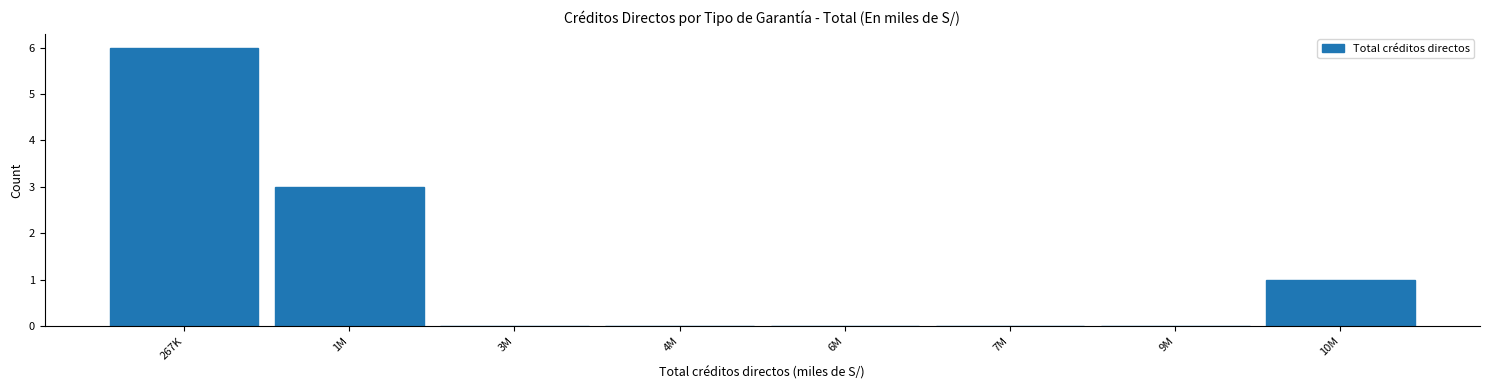

Reading right to left, extract all data points from this chart.

10M=1	9M=0	7M=0	6M=0	4M=0	3M=0	1M=3	267K=6